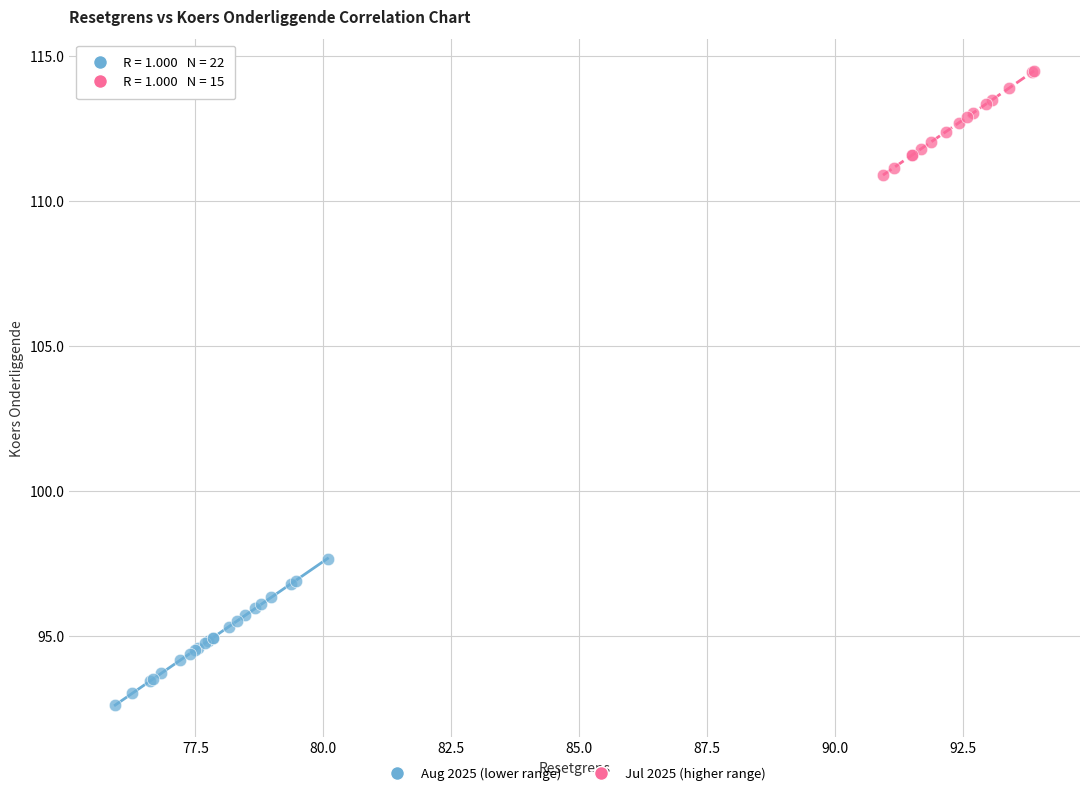

Which series reaches the minimum Y coordinate?

Aug 2025 (lower range)